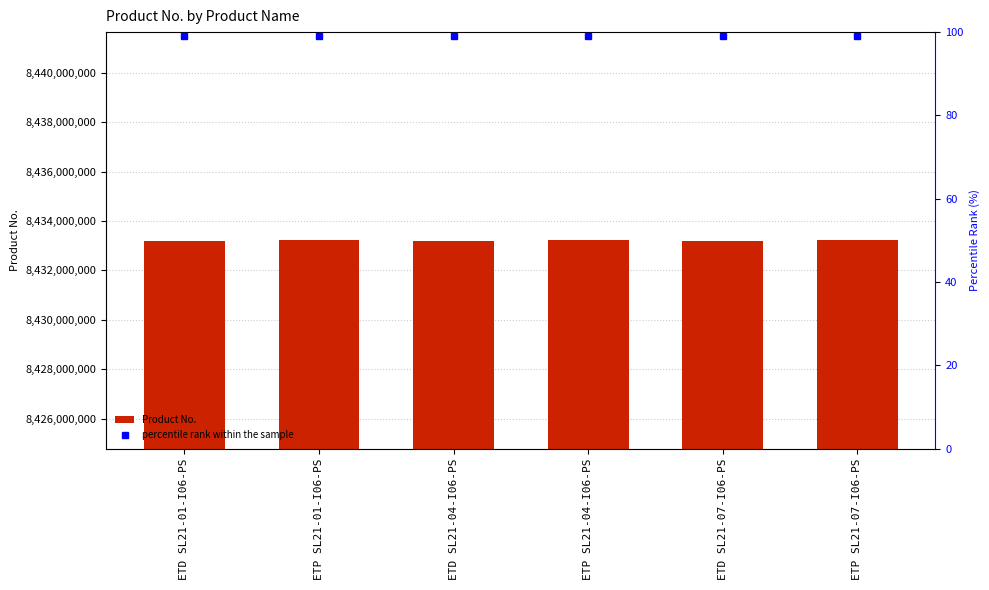

What is the label of the 1st bar from the left?

ETD SL21-01-I06-PS